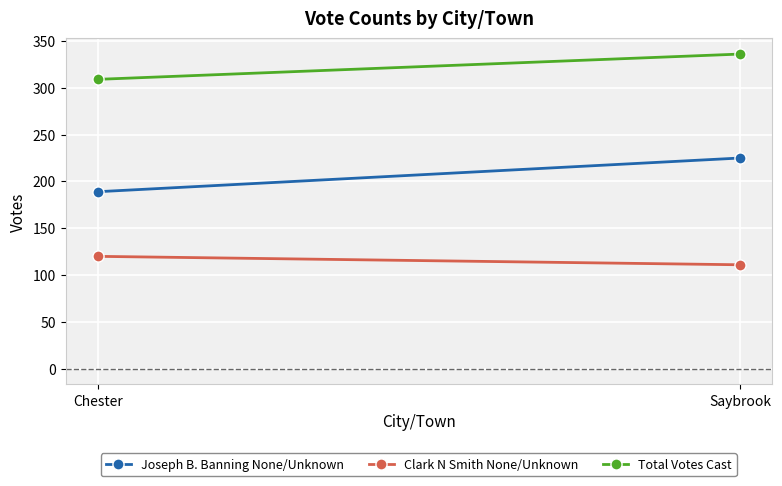

Reading right to left, extract all data points from this chart.

Joseph B. Banning None/Unknown: Saybrook=225	Chester=189
Clark N Smith None/Unknown: Saybrook=111	Chester=120
Total Votes Cast: Saybrook=336	Chester=309